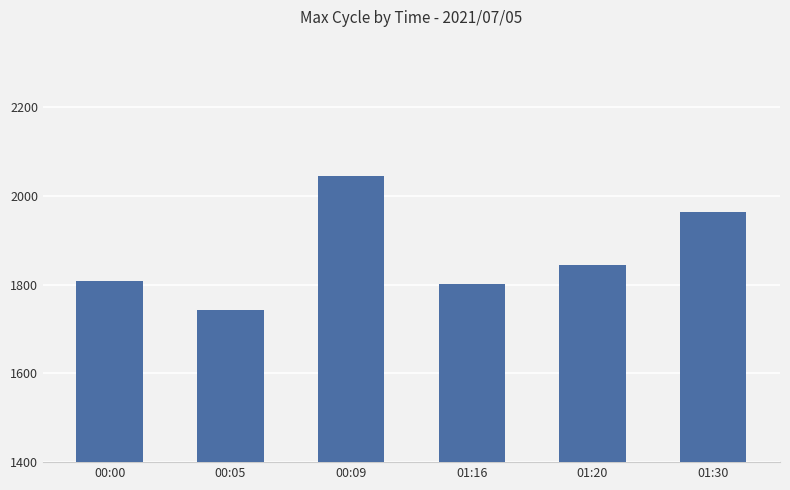

The chart shows a value of 827.7 at 00:09. True or false?

False